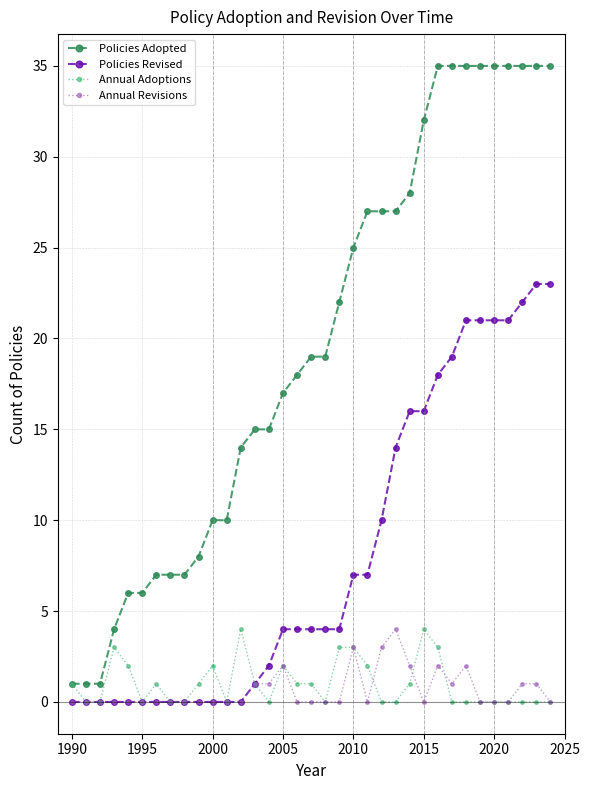

How many lines are shown in the chart?

4